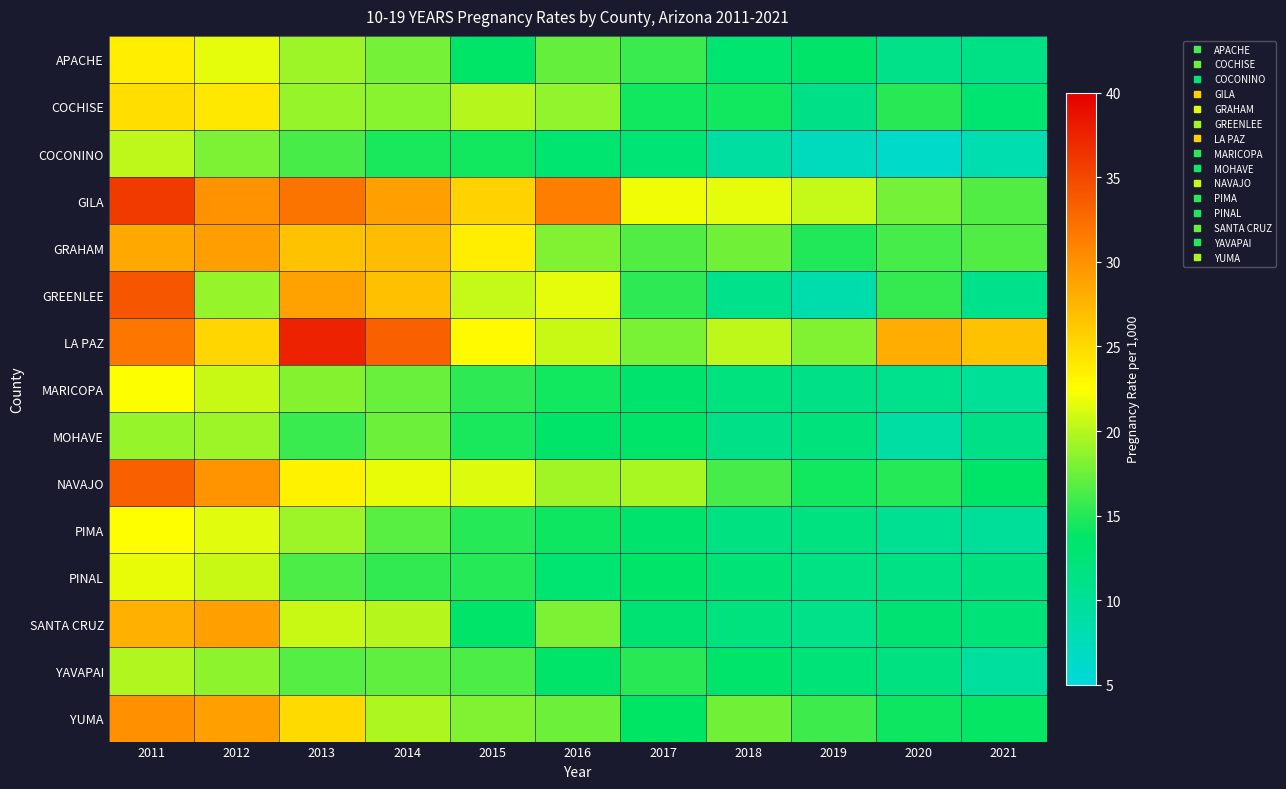

At which category is the sum across all series the highest?

2011